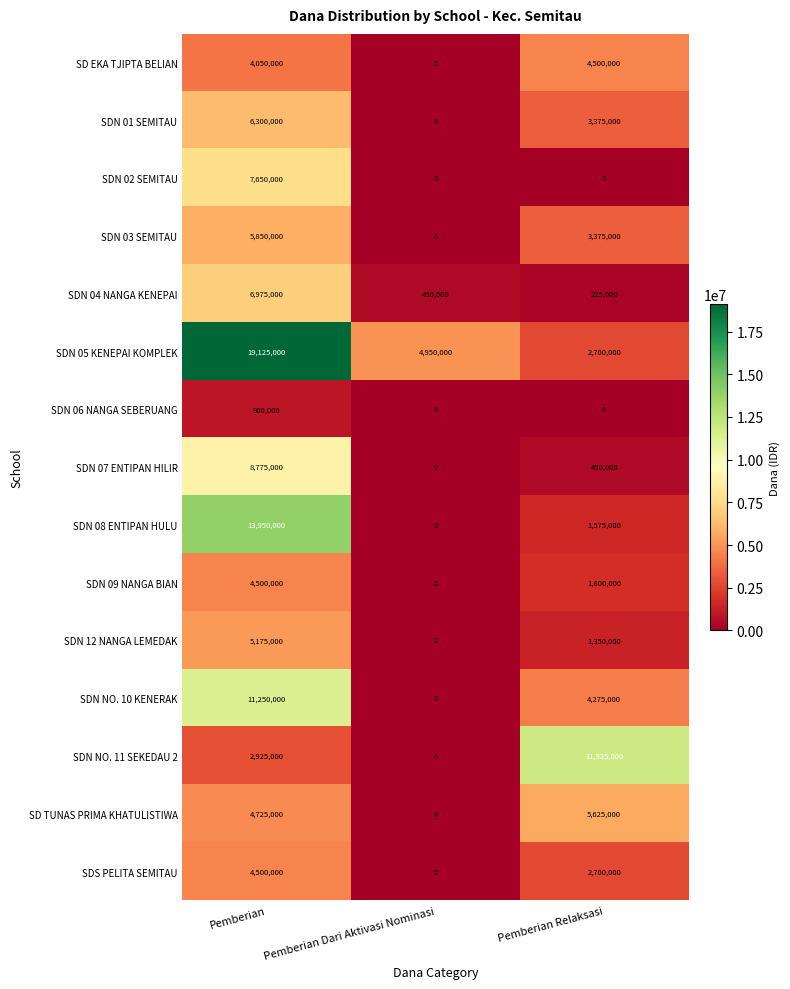

List the labels in order of SDN 07 ENTIPAN HILIR value, largest first.

Pemberian, Pemberian Relaksasi, Pemberian Dari Aktivasi Nominasi